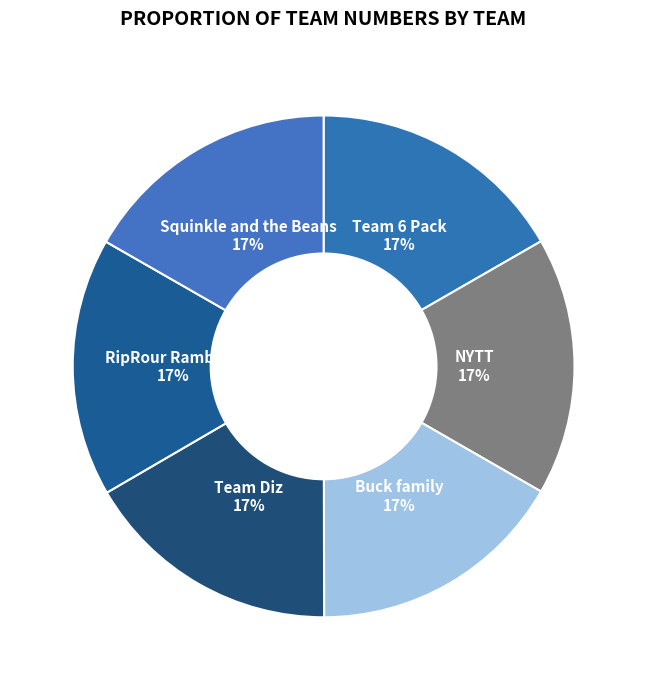

The Team Diz slice represents 17% of the pie. True or false?

True